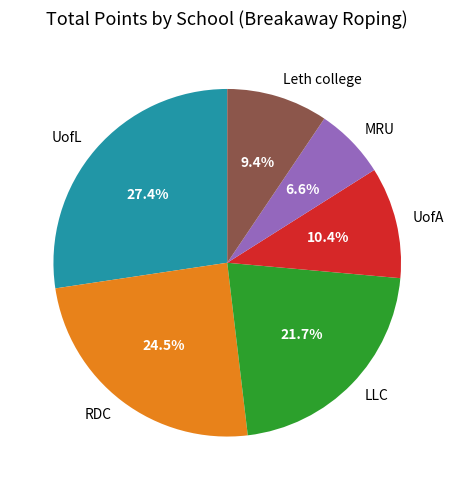

Does UofA account for over 50% of the chart?

No